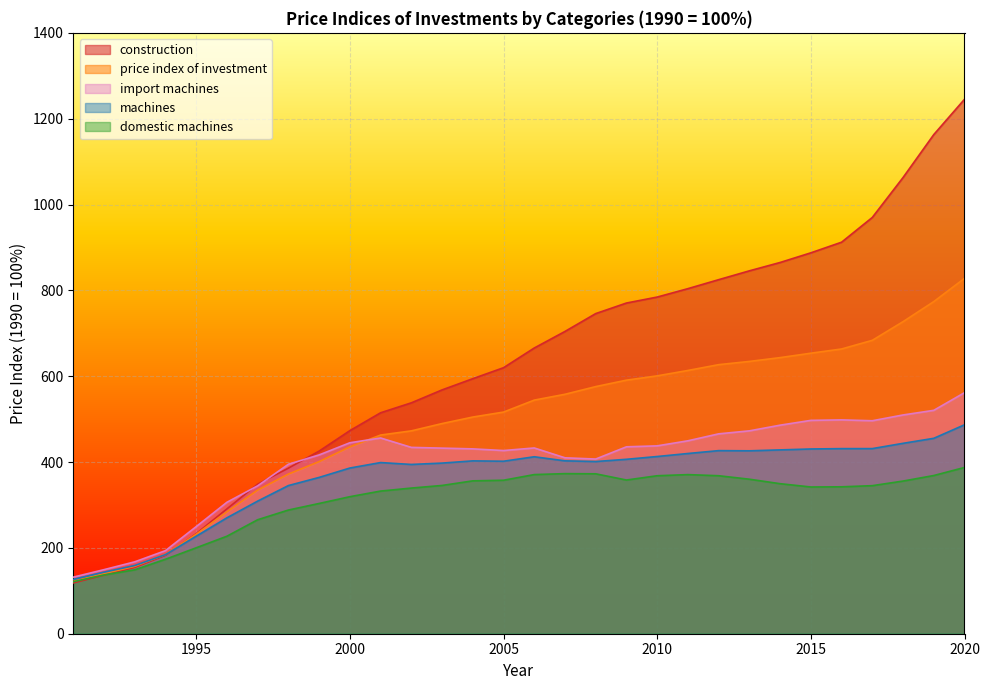

Which label corresponds to the largest value in the chart?

2020